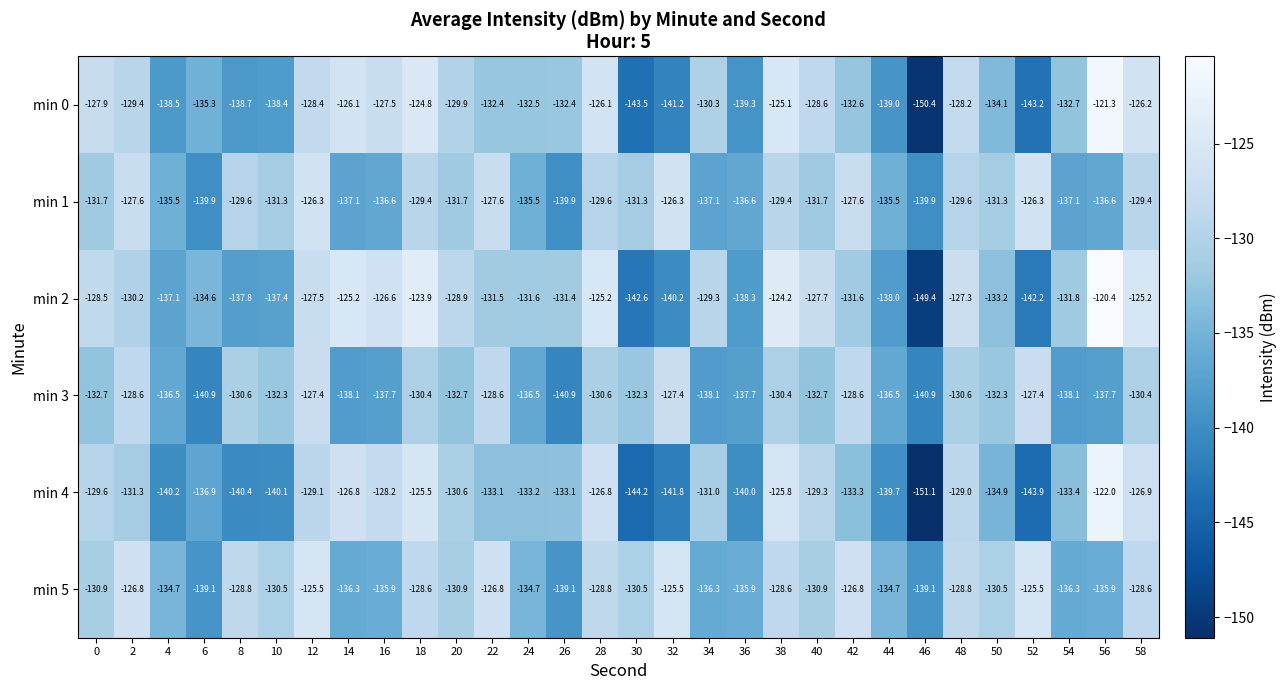

At 4, list the series in order from largest to smallest.

min 5, min 1, min 3, min 2, min 0, min 4